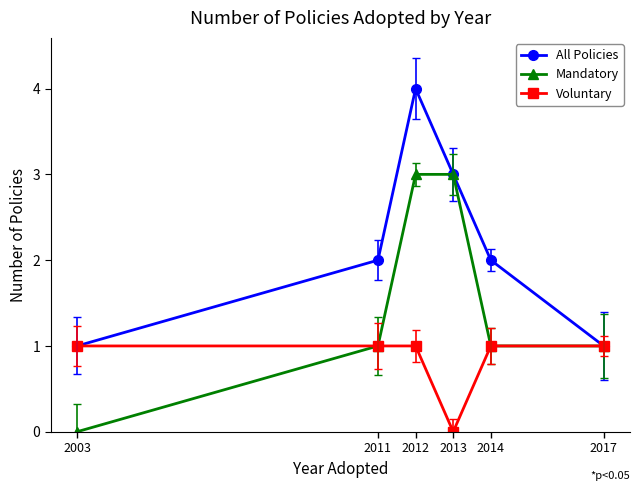

What is the maximum value shown in the chart?

4